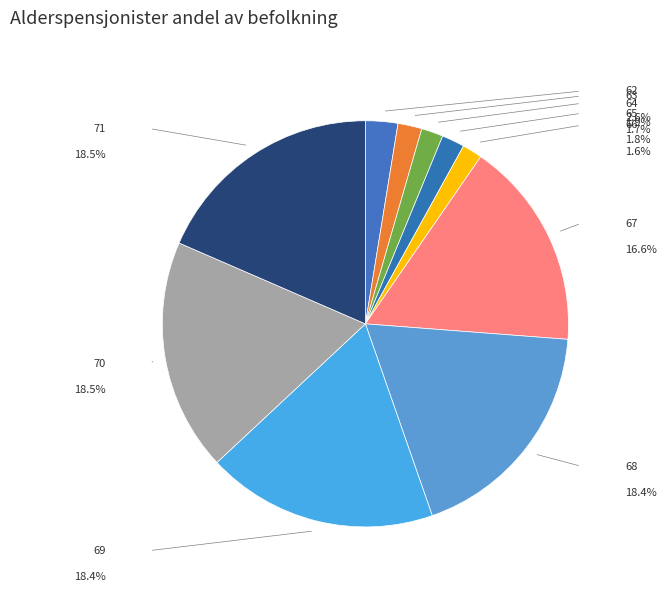

Which category has the smallest portion of the pie?

66